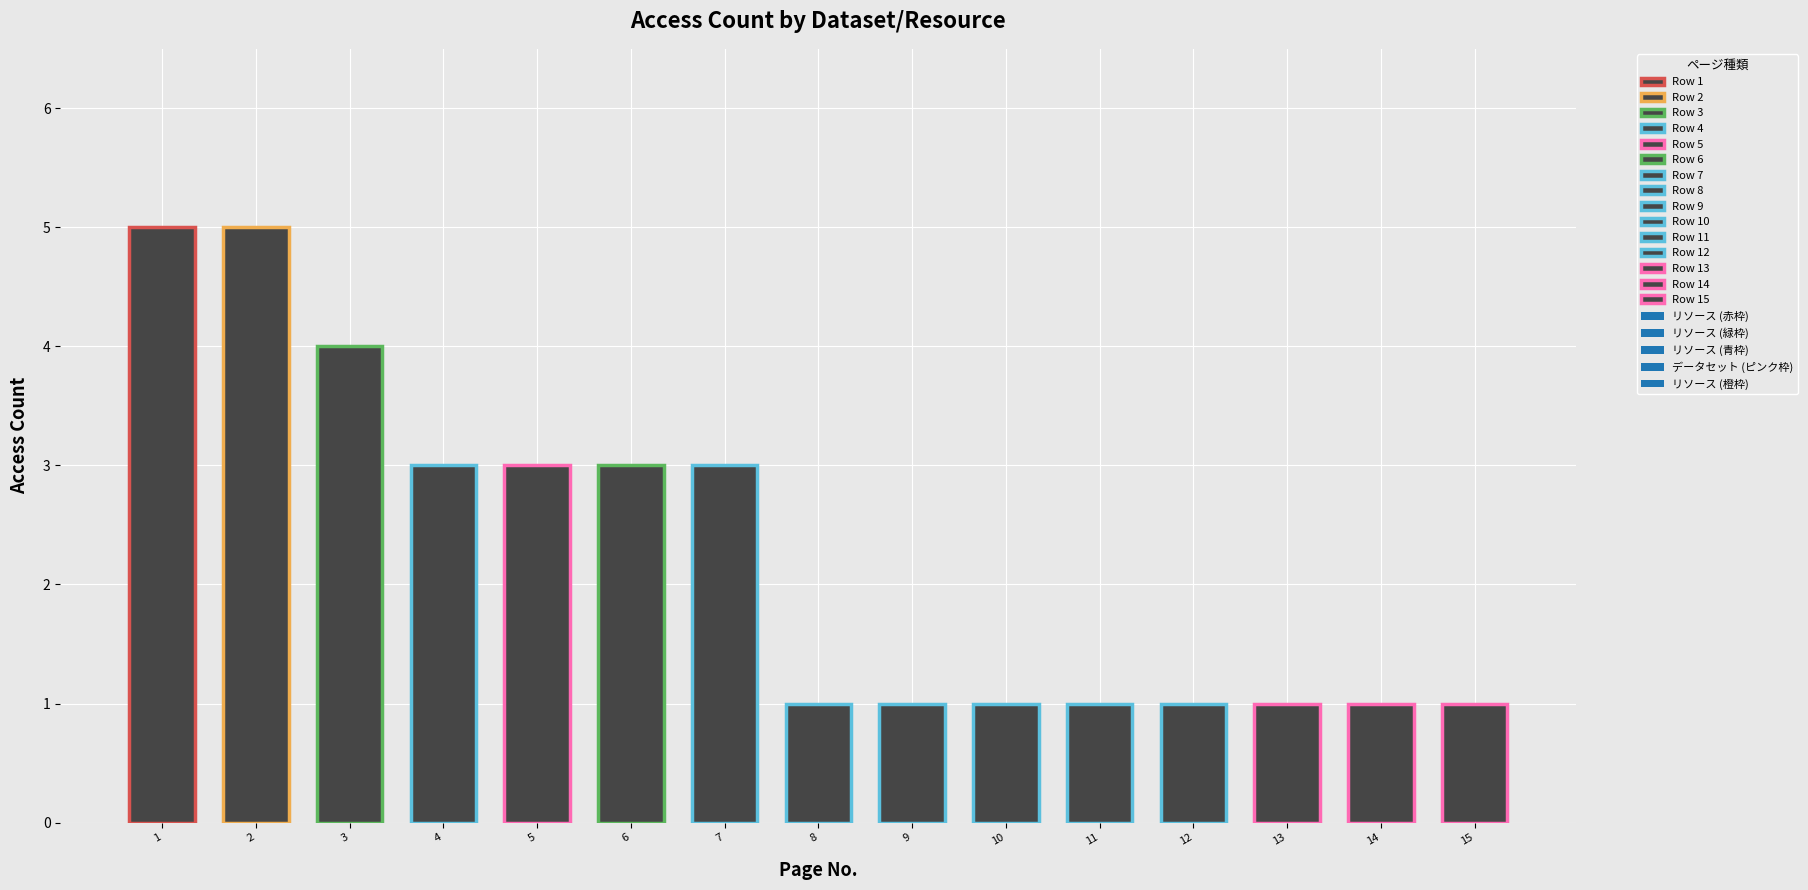

Between 3 and 9, which is larger?

3